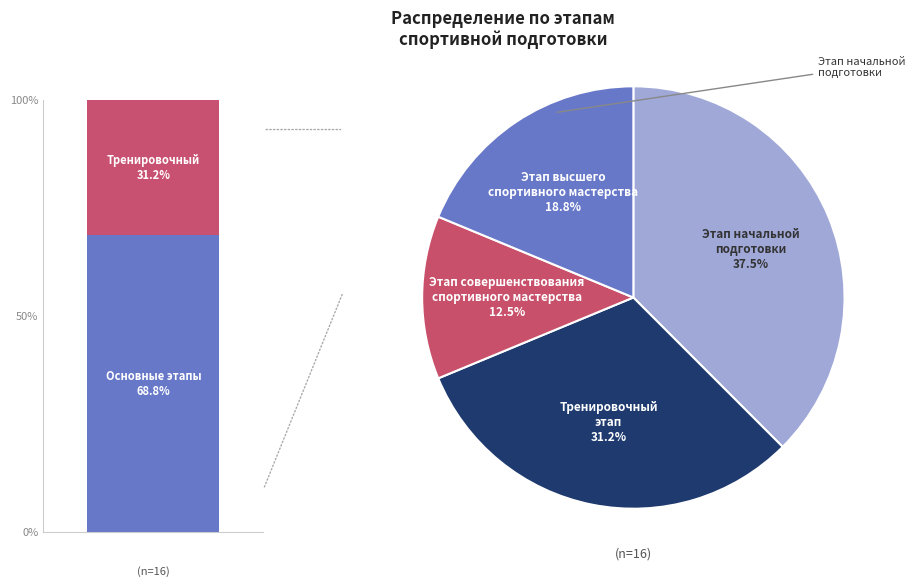

How many slices are in this pie chart?

4